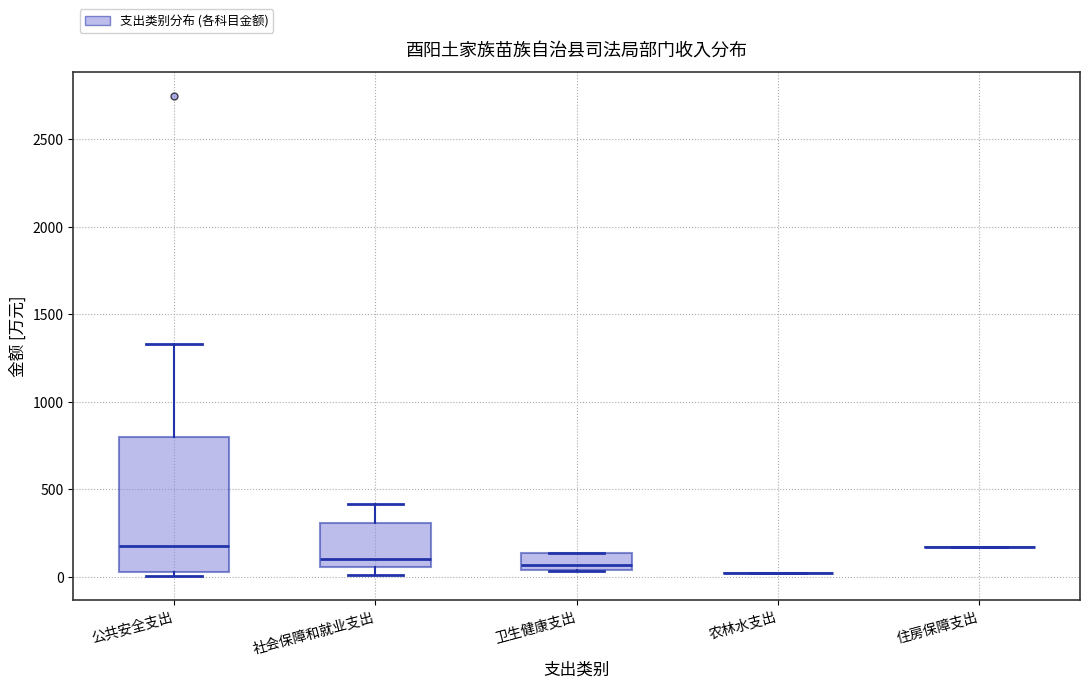

Comparing the boxes themselves (not the whiskers), which one is the tallest?

公共安全支出